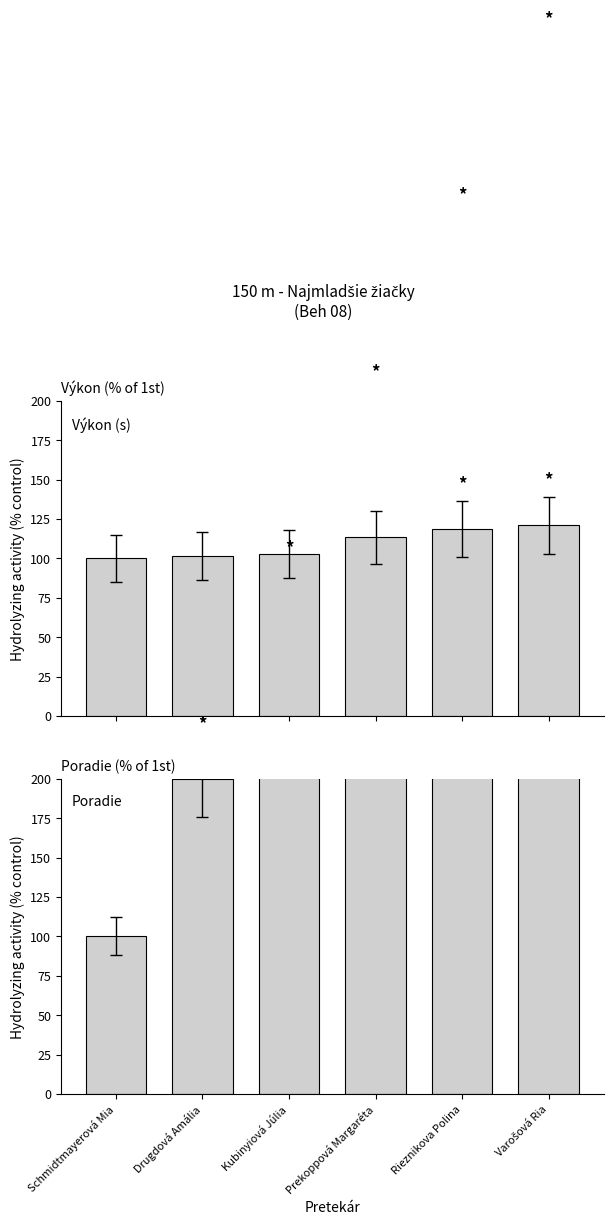

Reading left to right, list all the values displayed in this chart.

Výkon: 100.0	101.4	102.6	113.3	118.8	121.0
Poradie: 100.0	200.0	300.0	400.0	500.0	600.0